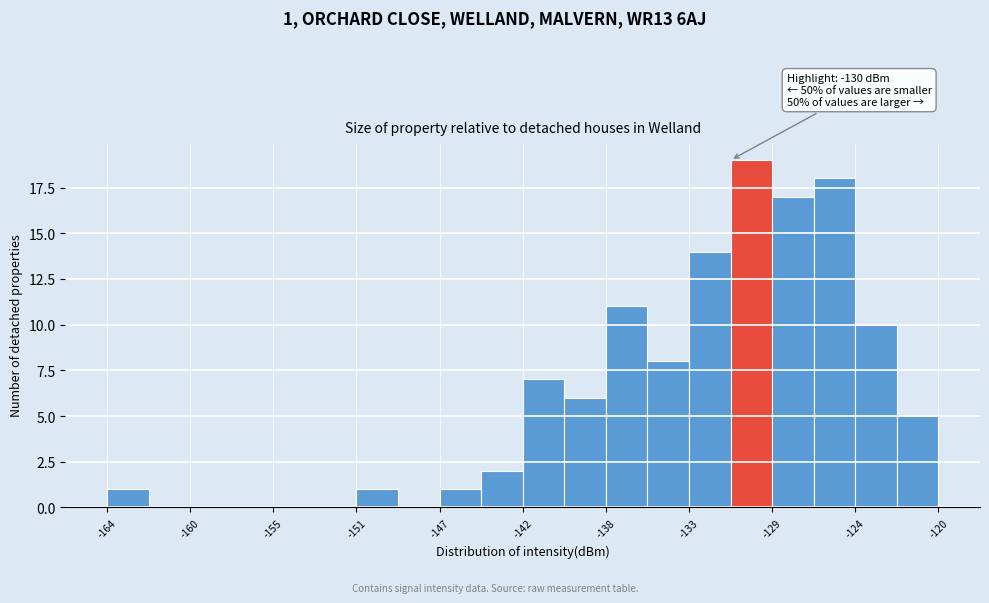

Which range on the x-axis has the tallest bar?

-131.0 to -129.0